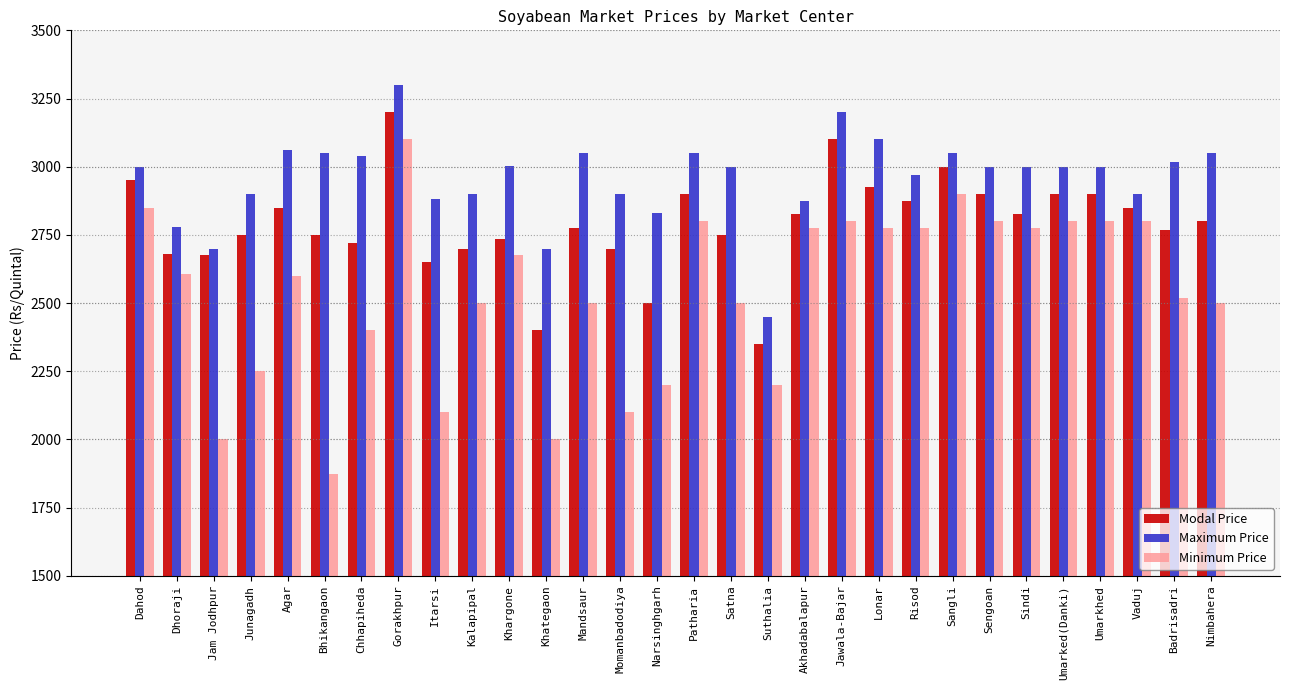

What is the average value of the Modal Price series?

2790